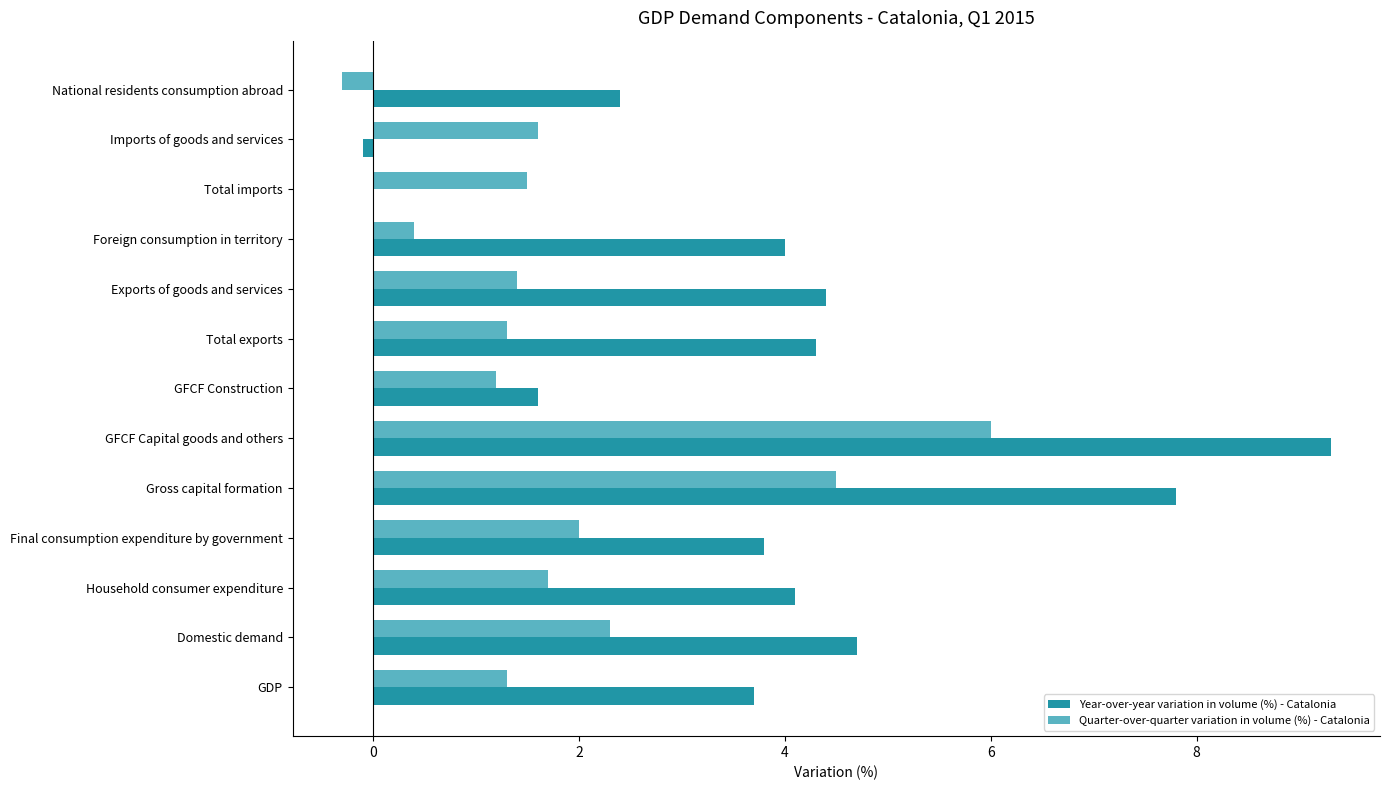

What is the average value of the Year-over-year variation in volume (%) - Catalonia series?

3.8